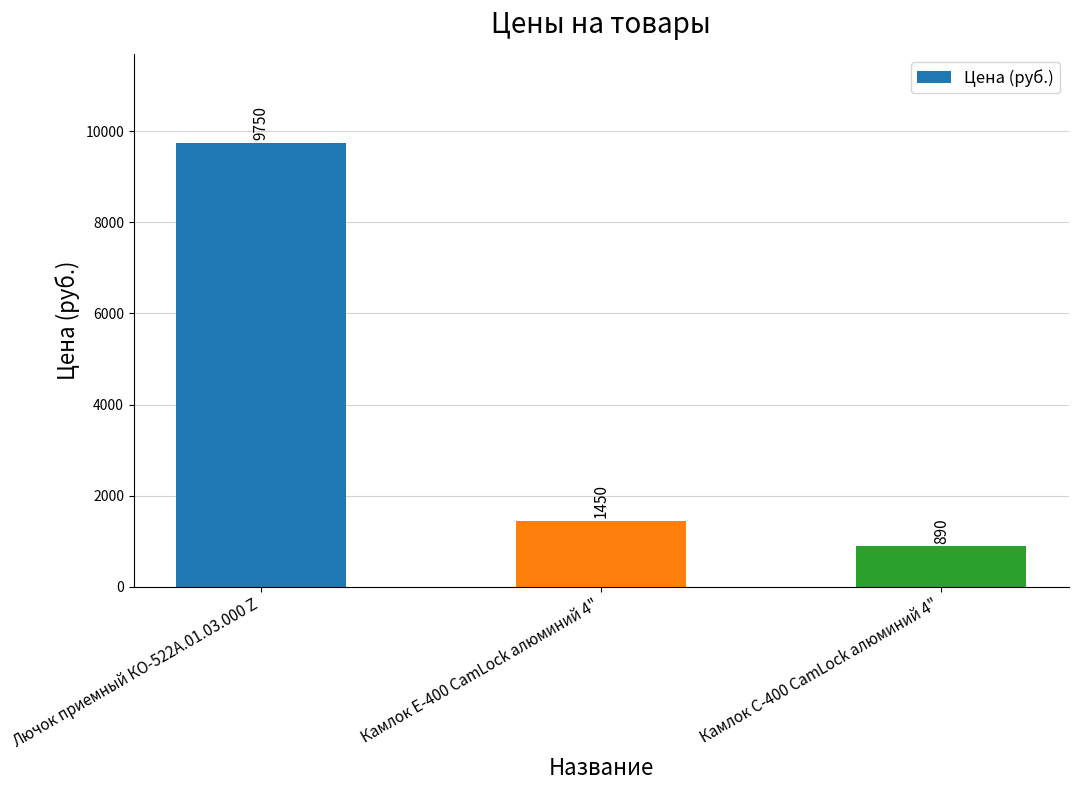

What is the ratio of the value at Лючок приемный КО-522А.01.03.000 Z to the value at Камлок С-400 CamLock алюминий 4"?

11.0